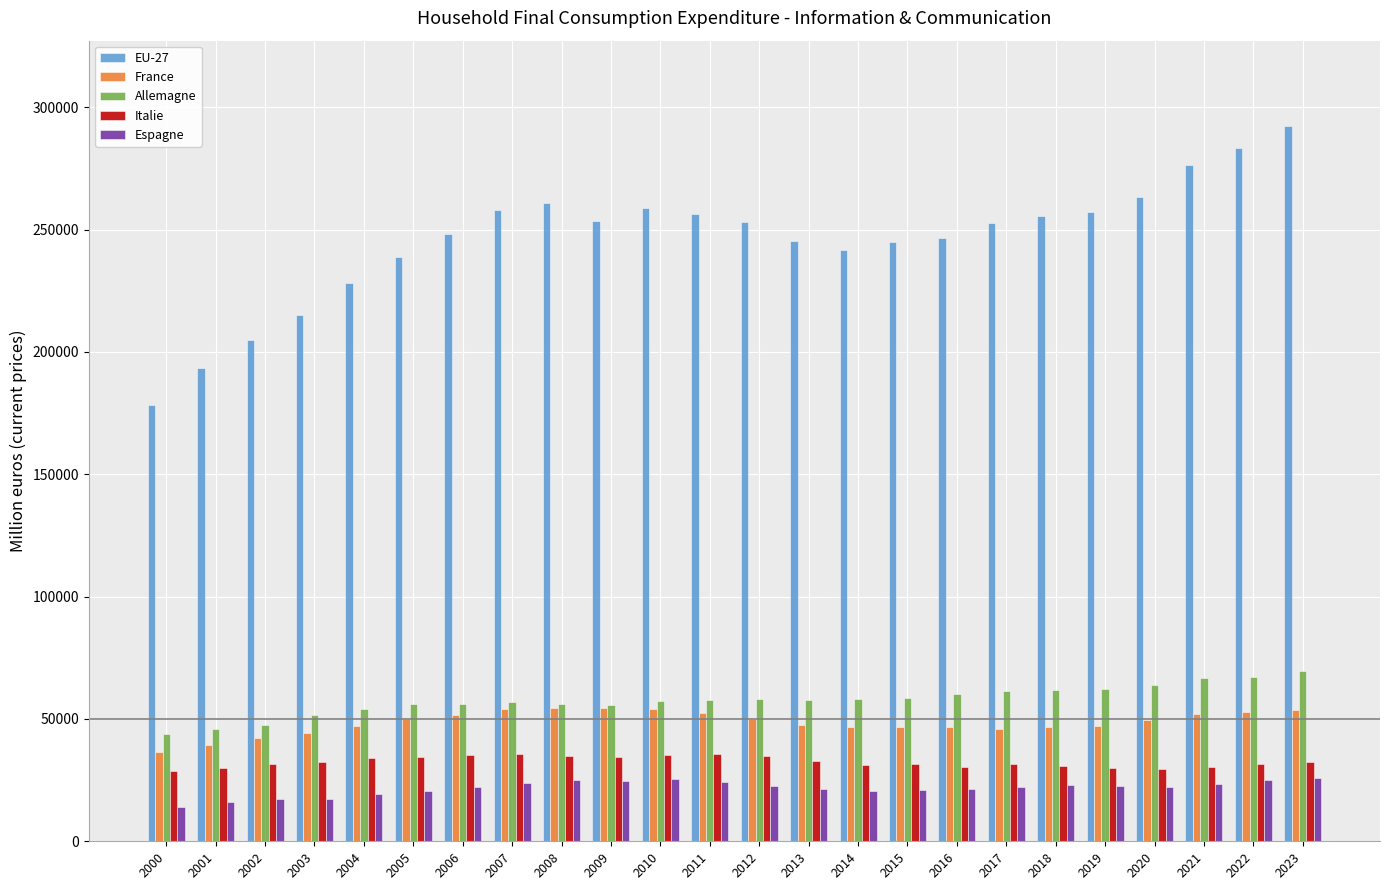

What is the spread (max minus min) of values at 2010?

233382.1